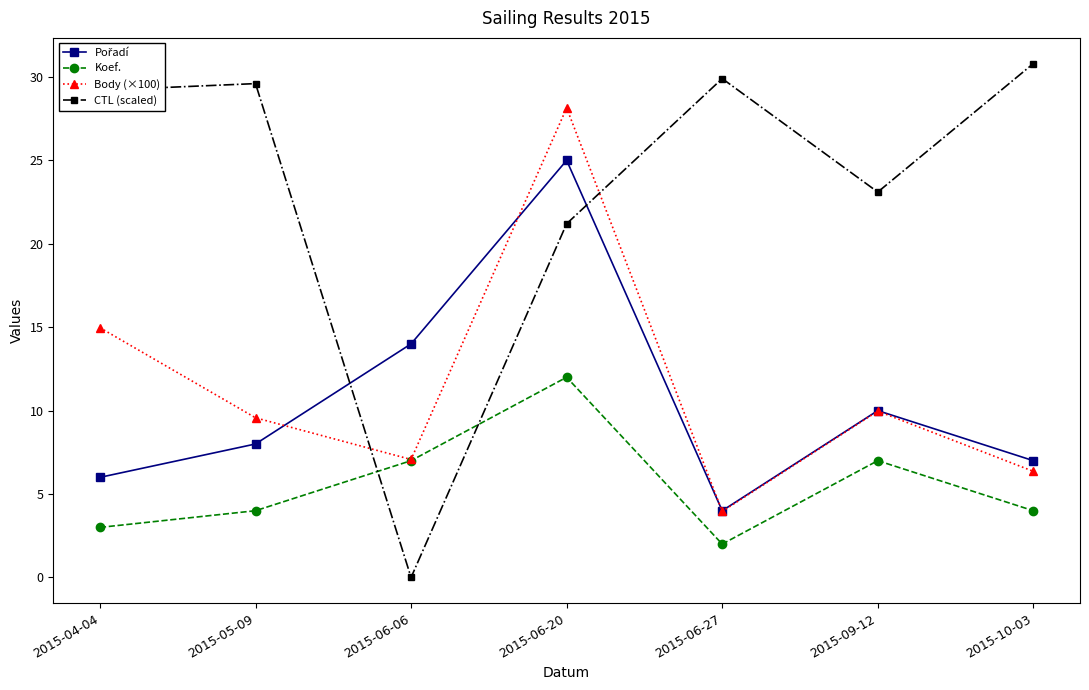

At which label does Body (×100) first exceed 9?

2015-04-04